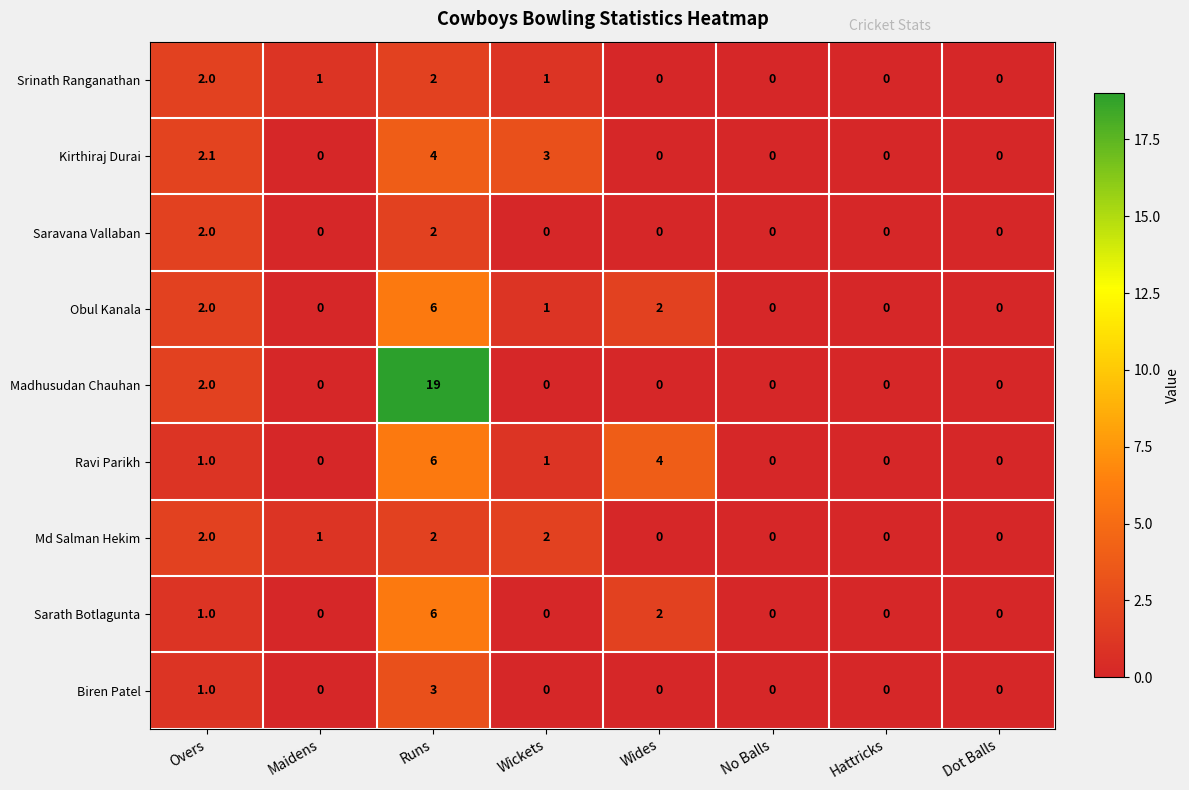

Which series changed the most between Overs and Runs?

Madhusudan Chauhan